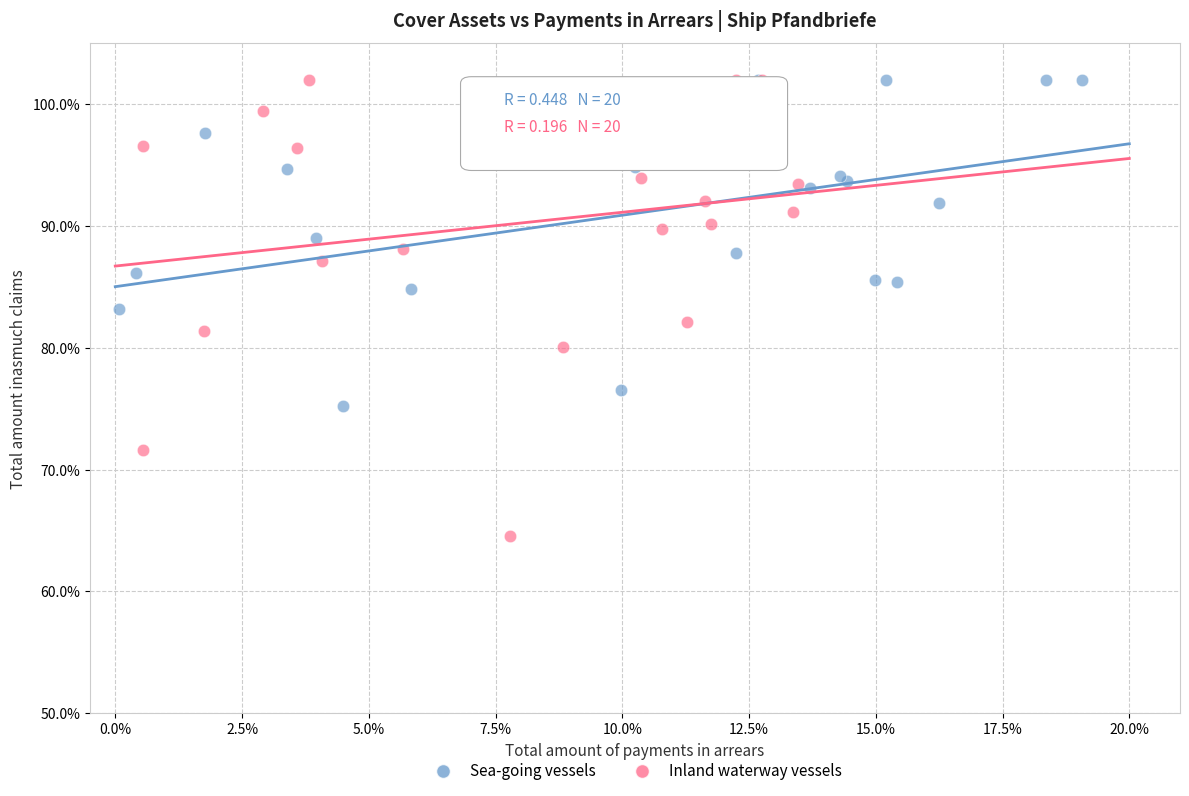

Which series contains the lowest Y value?

Inland waterway vessels